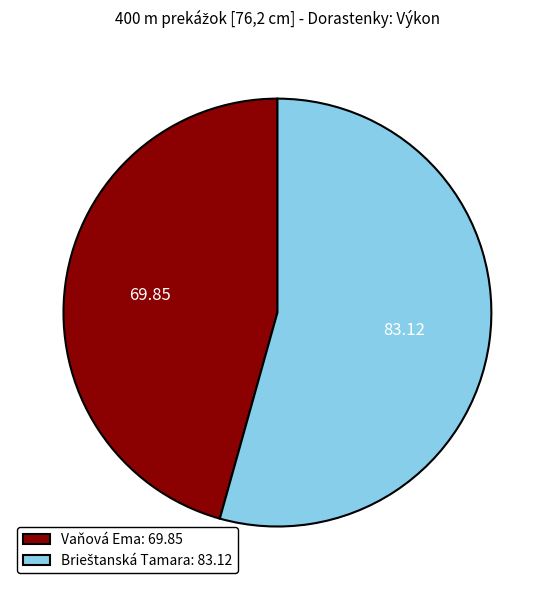

Is there any slice that represents more than half of the pie?

Yes